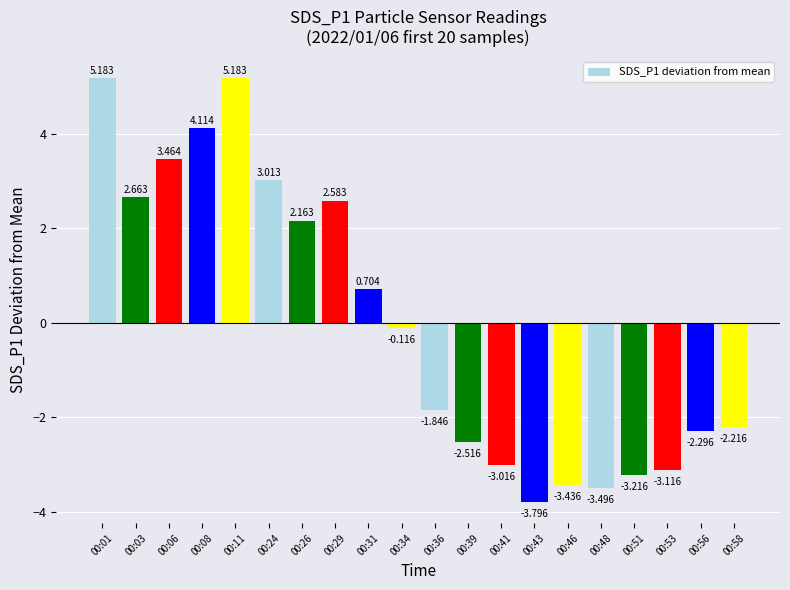

At which label is the value closest to 0?

00:34